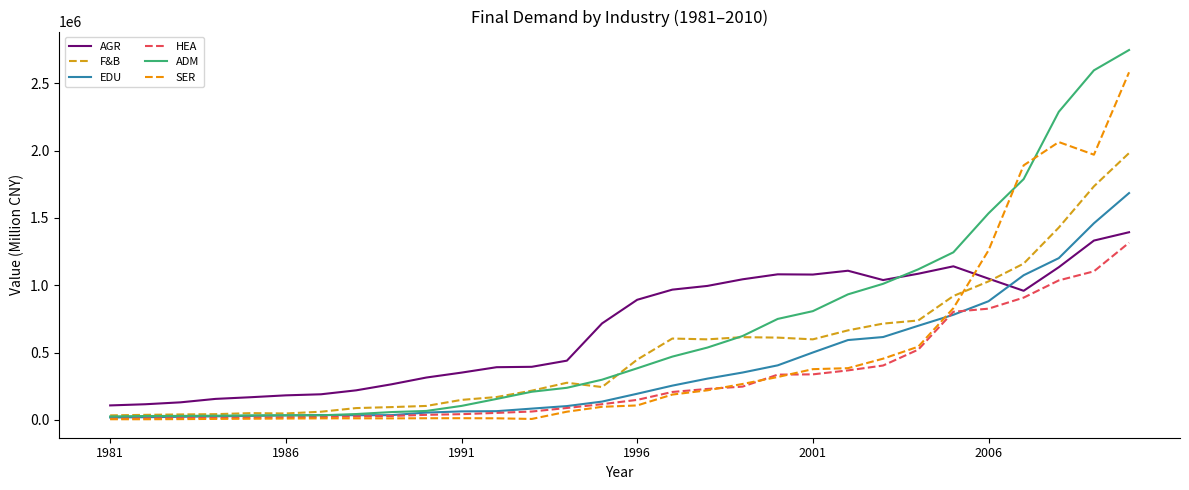

Which series has the largest range (max minus min)?

ADM